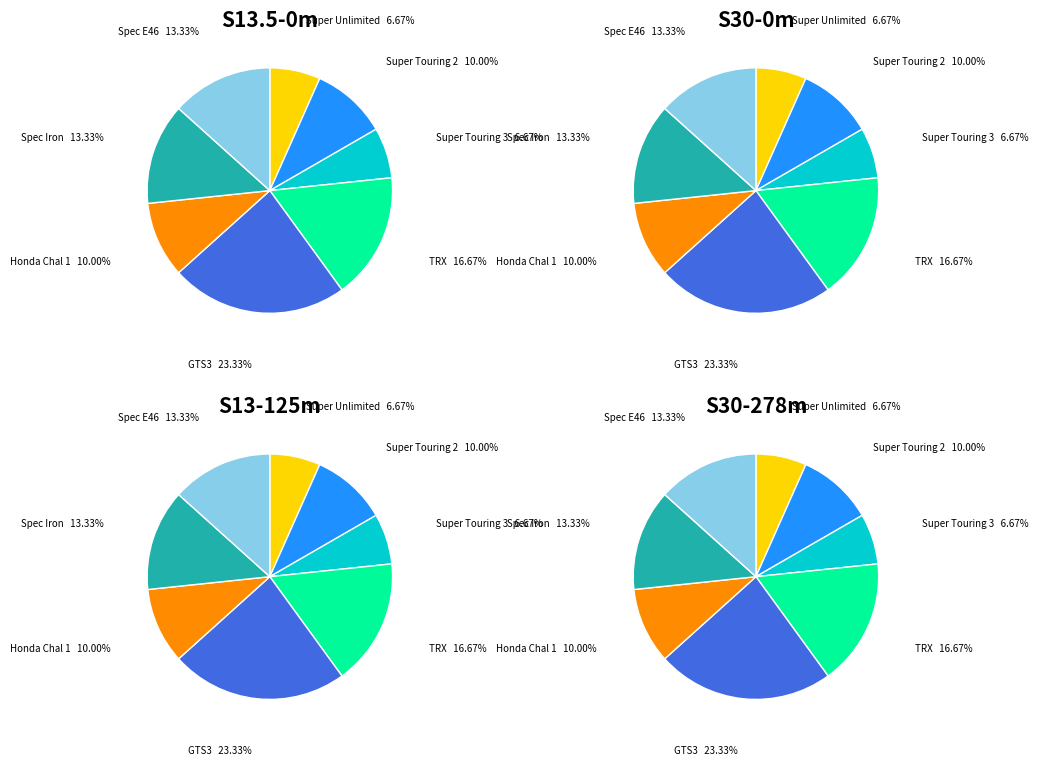

Is it true that Super Unlimited is 1% of the pie?

False